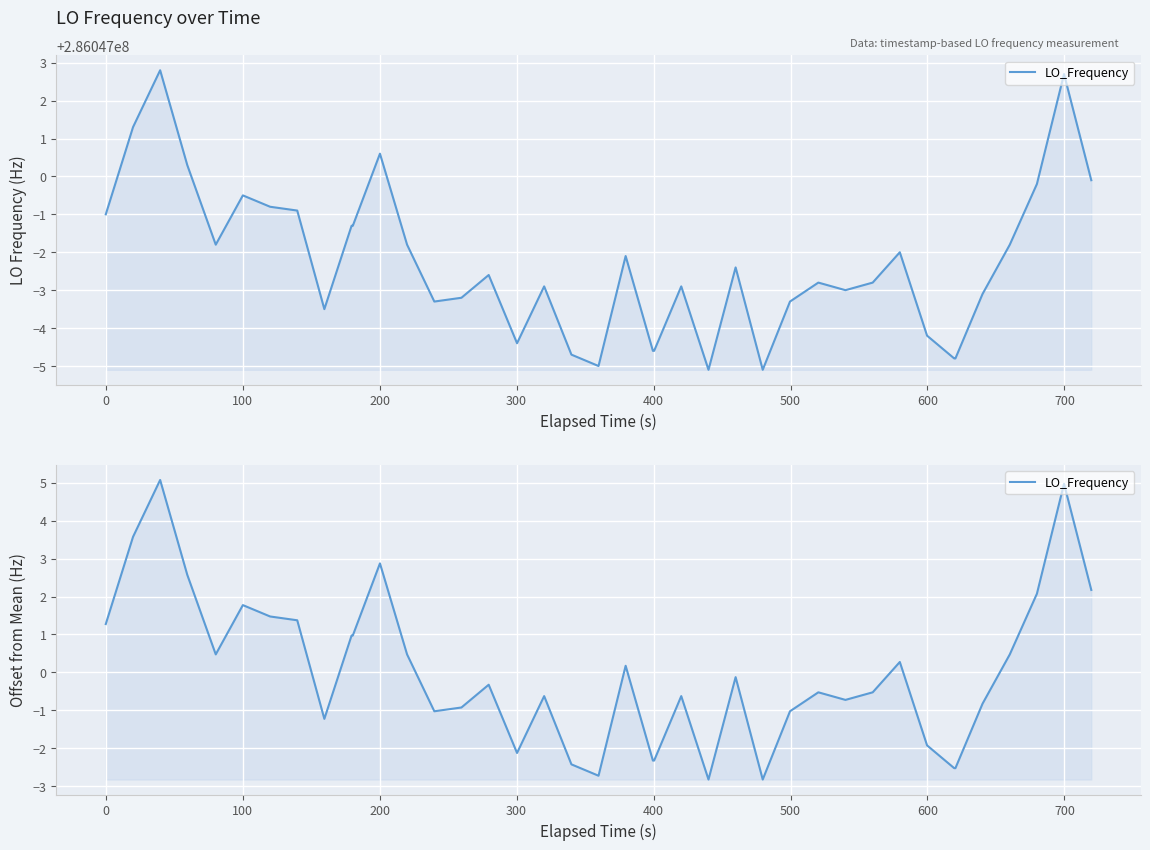

What is the value of the 7th point from the left?

1.5